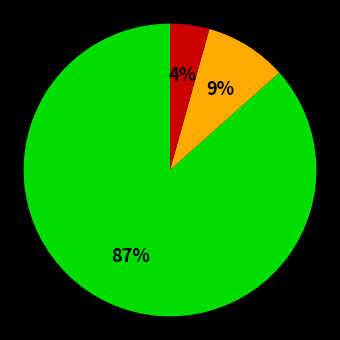

Does any single category account for the majority?

Yes